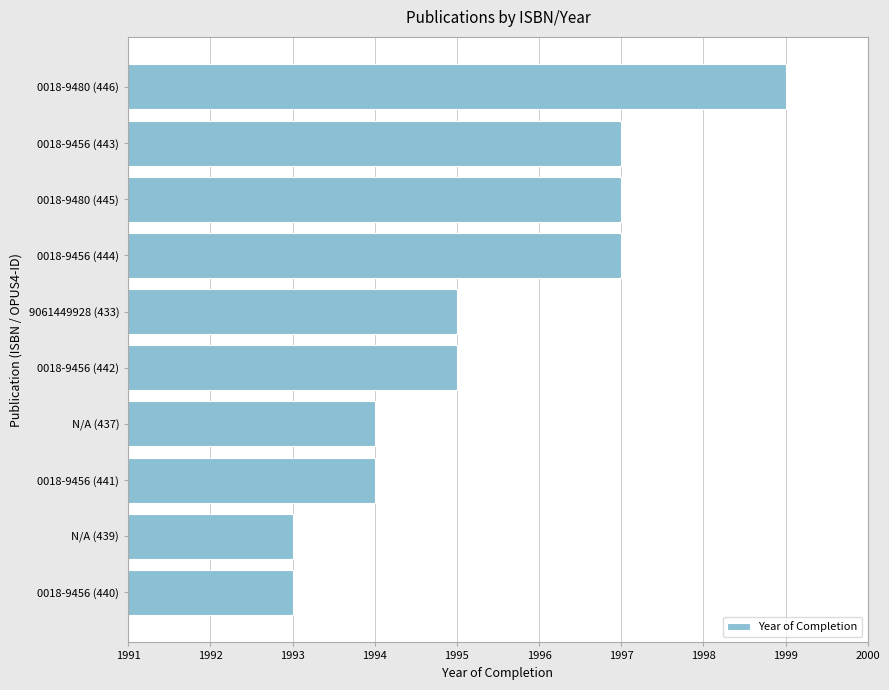

What is the greatest value displayed?

1999